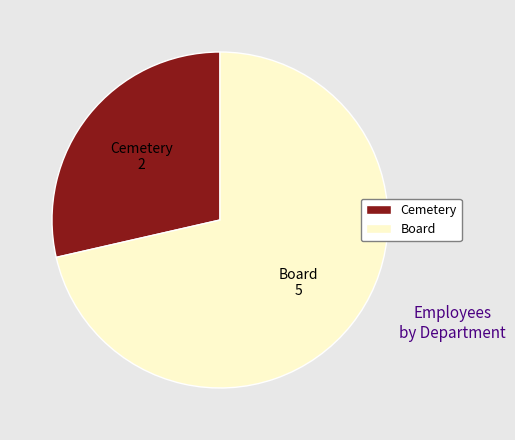

Is it true that Cemetery is 29% of the pie?

True